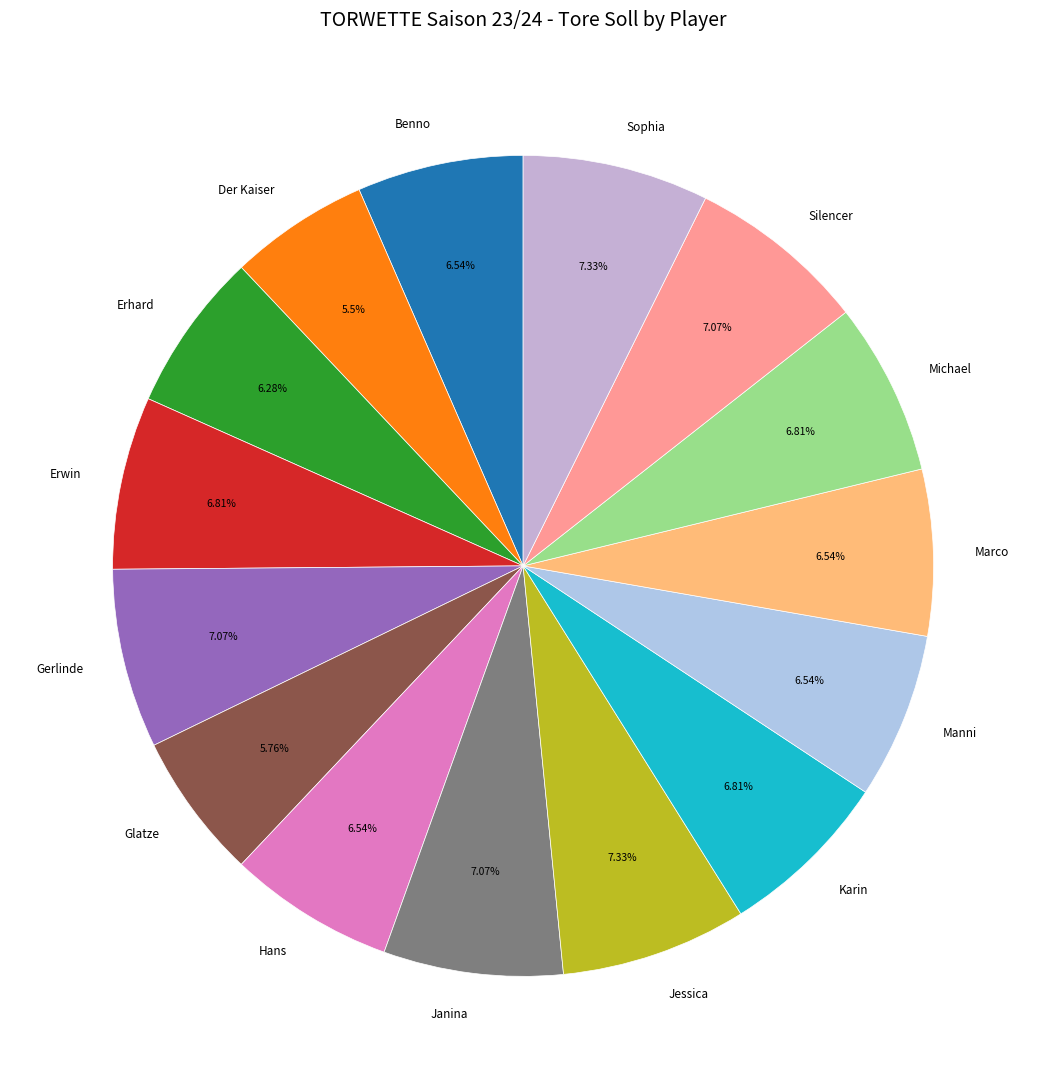

To the nearest percent, what is the difference between the largest and smallest slice percentages?

2%